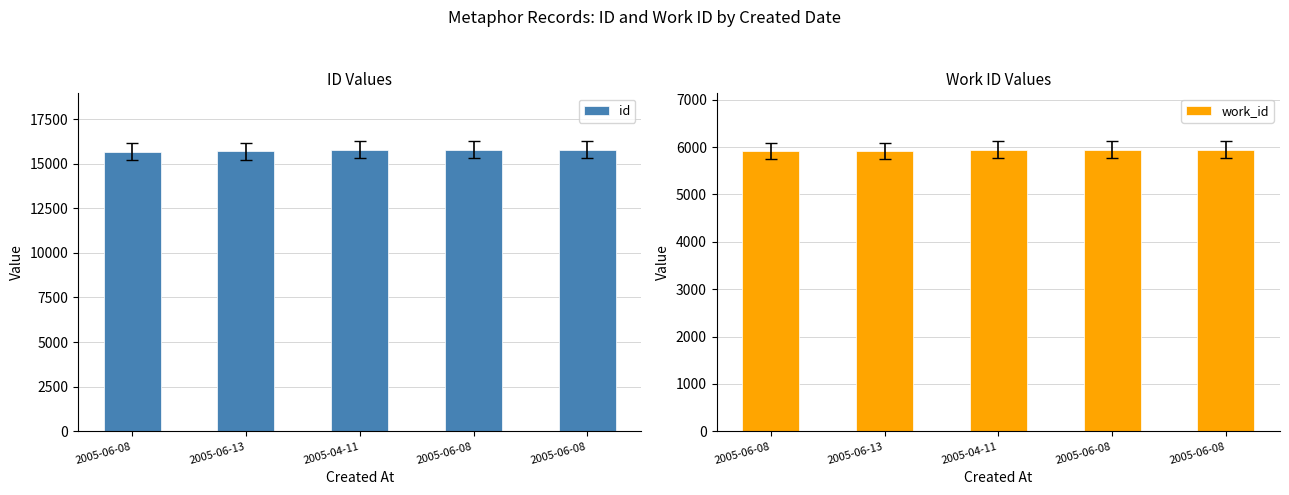

What is the value of the id bar at the 1st from the left?

15682